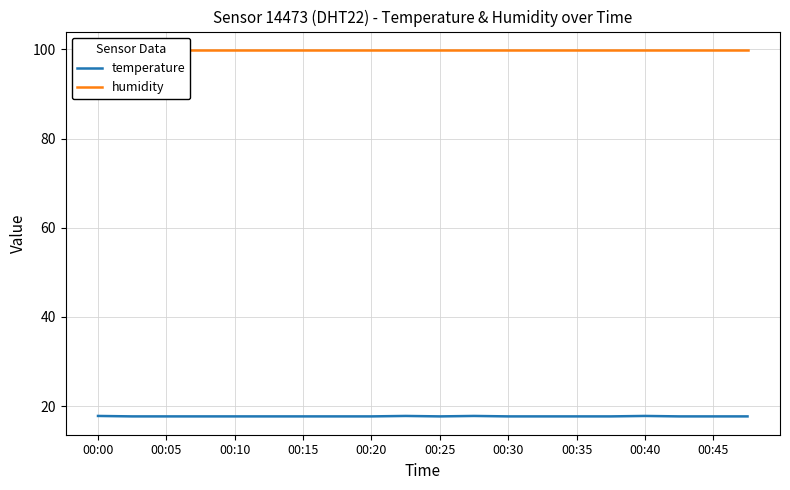

Is it true that temperature equals 7.6 at 00:10?

False